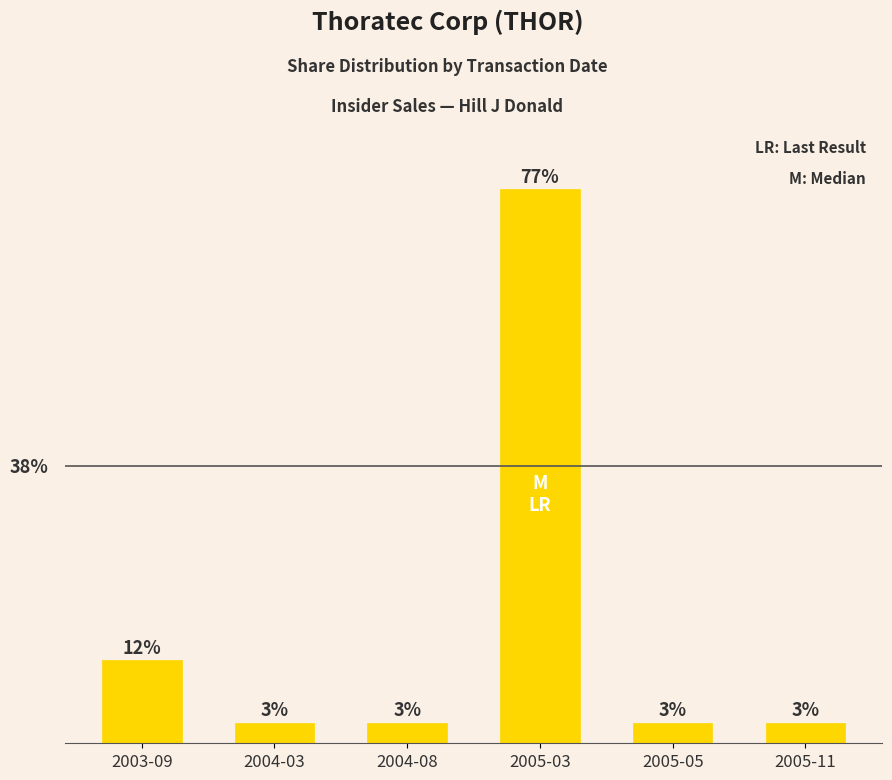

Is it true that the value at 2005-05 is 4.9?

False